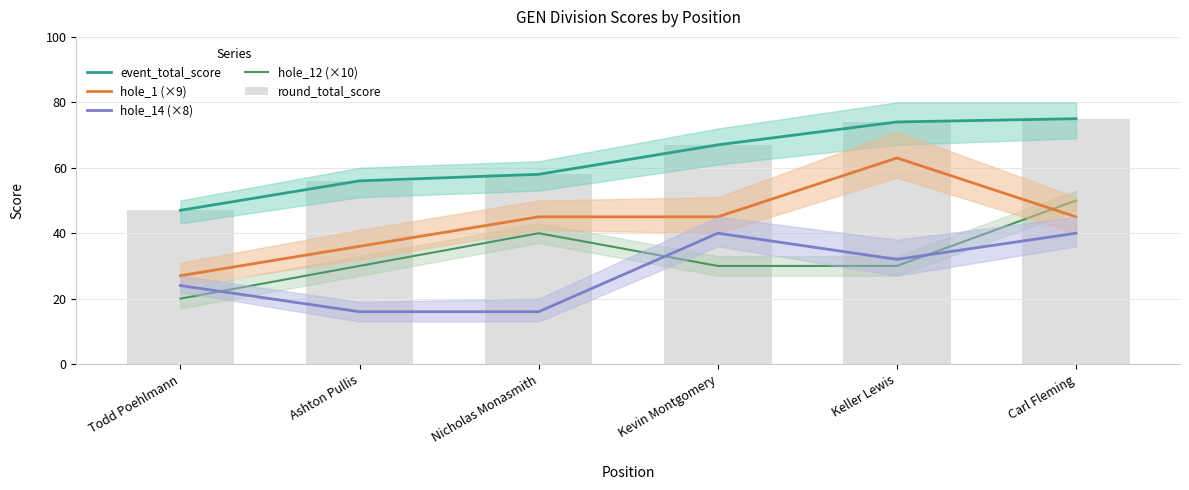

How many values in the hole_14 (×8) series are below 32?

3